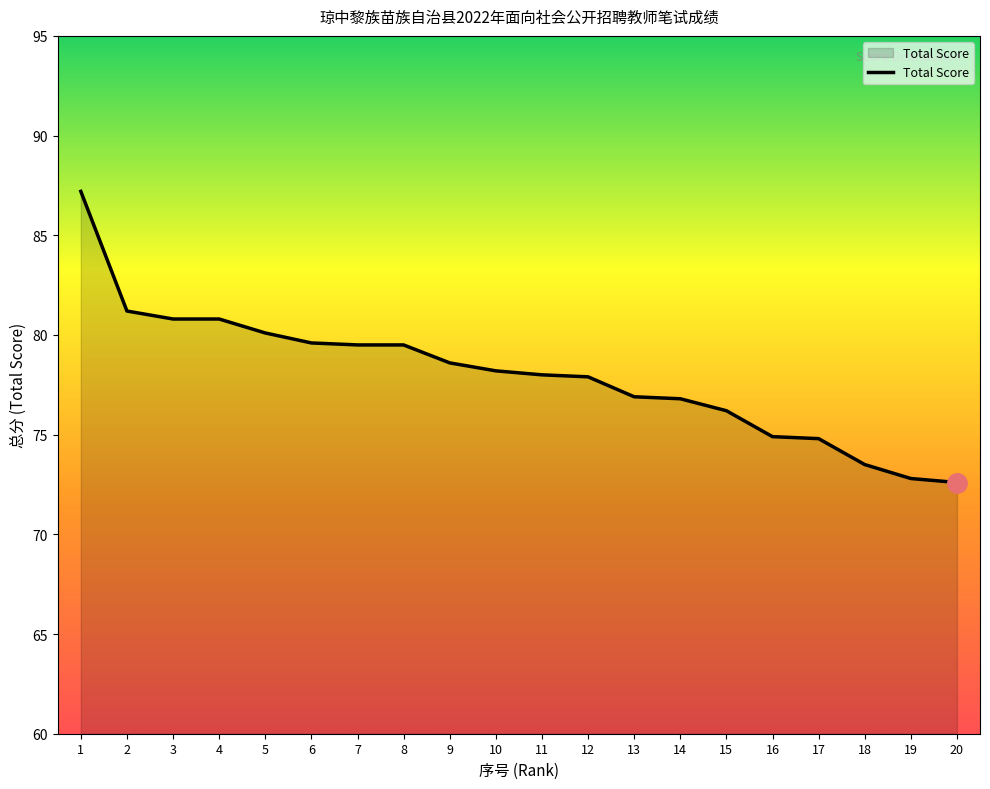

What is the difference between the values at 11 and 17?

3.2